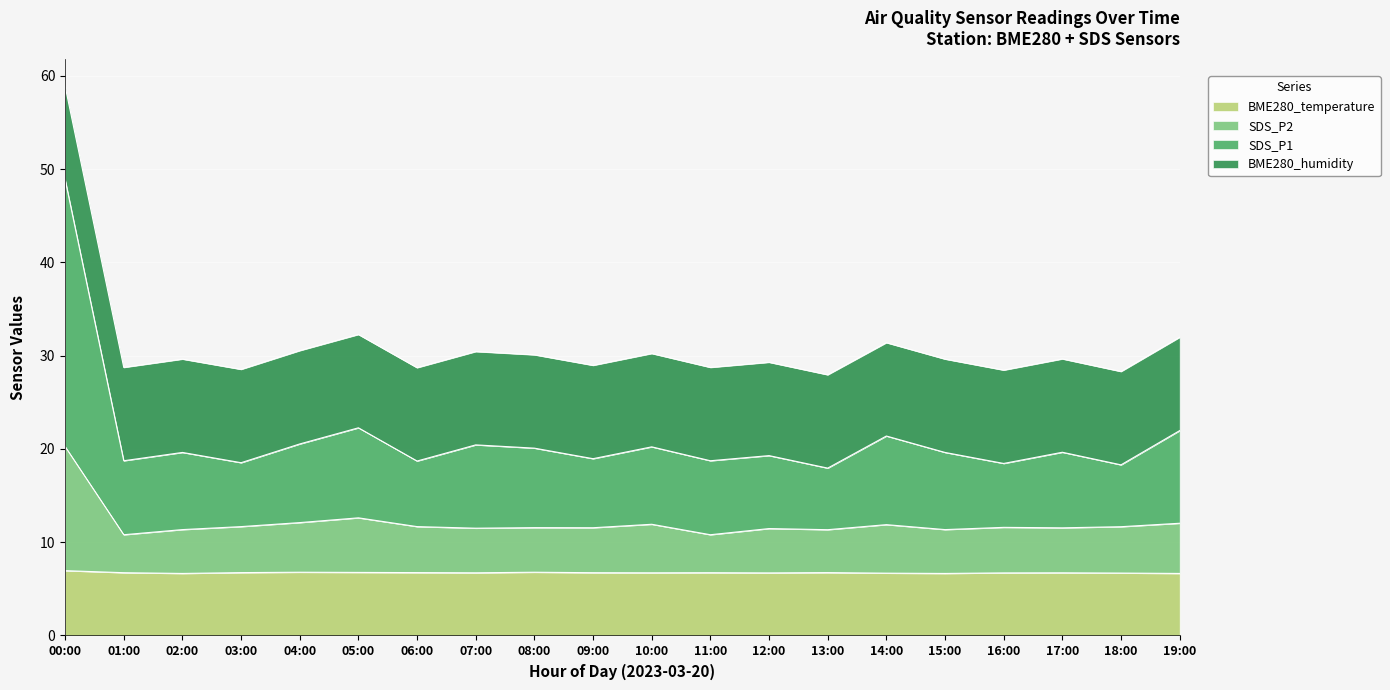

What is the total value across all series at 10:00?

30.2